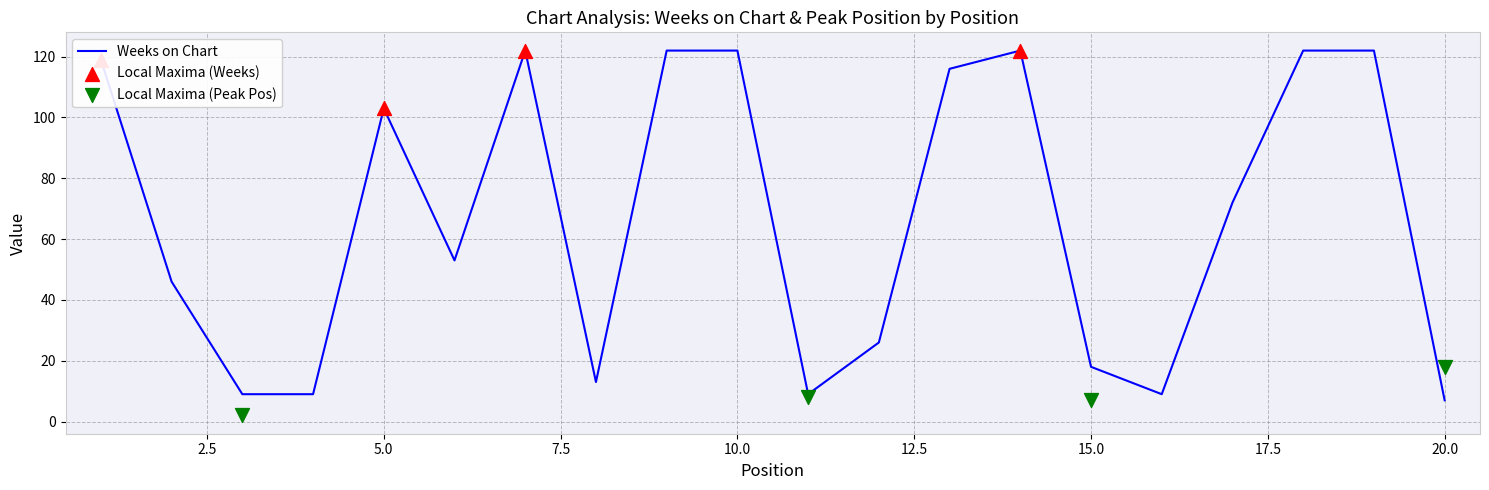

Between 14 and 3, which is larger?

14